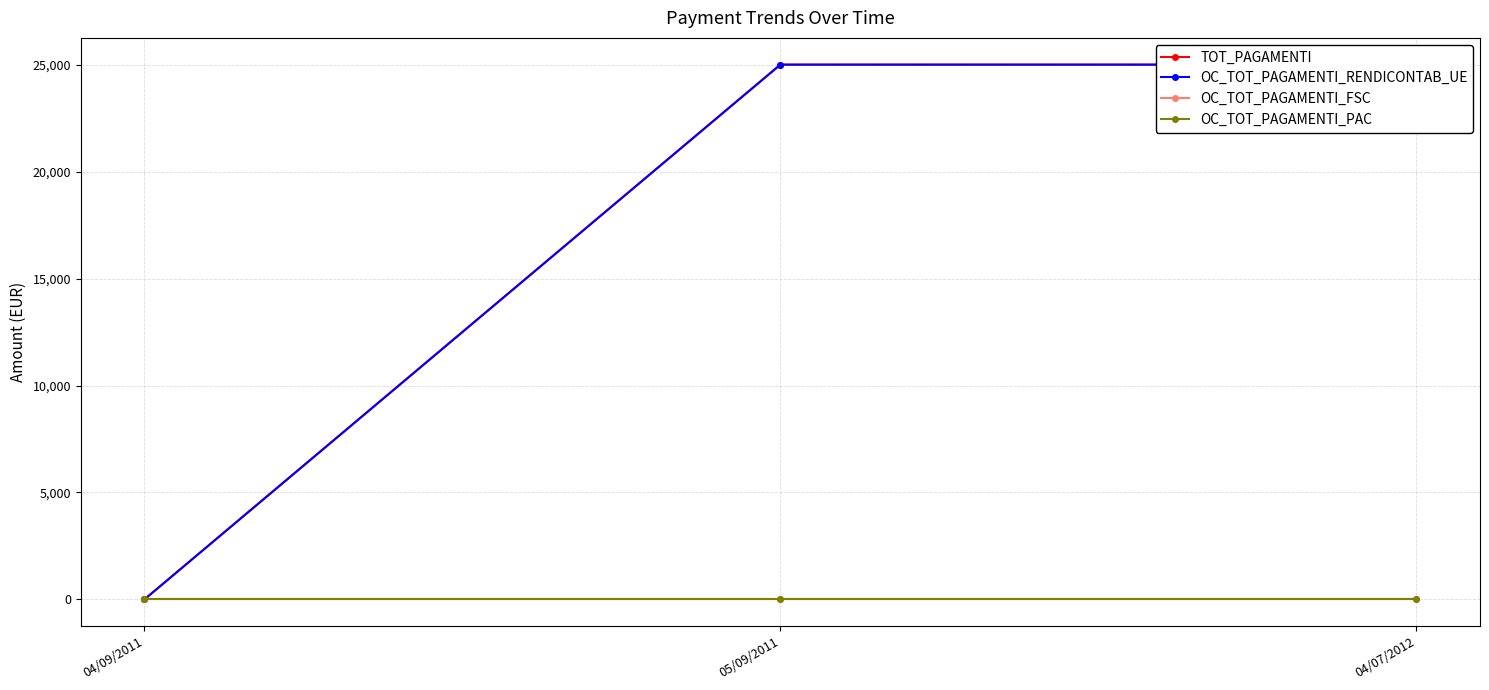

Which category has the highest value in the OC_TOT_PAGAMENTI_FSC series?

04/09/2011